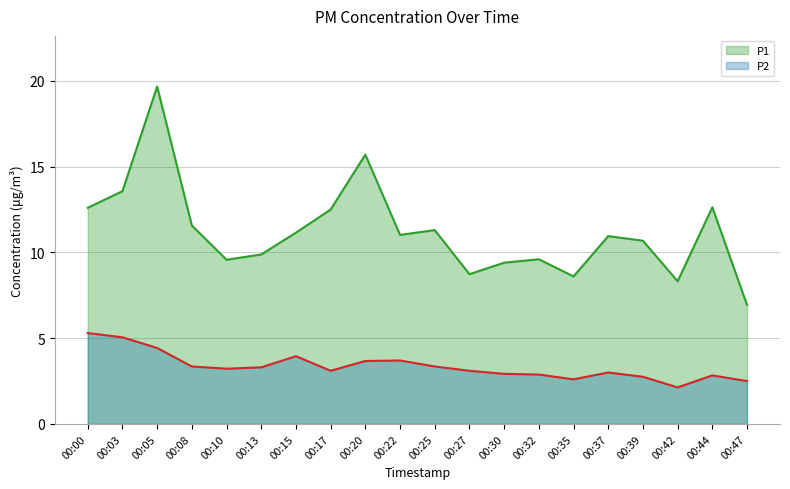

What is the smallest value displayed?

2.1